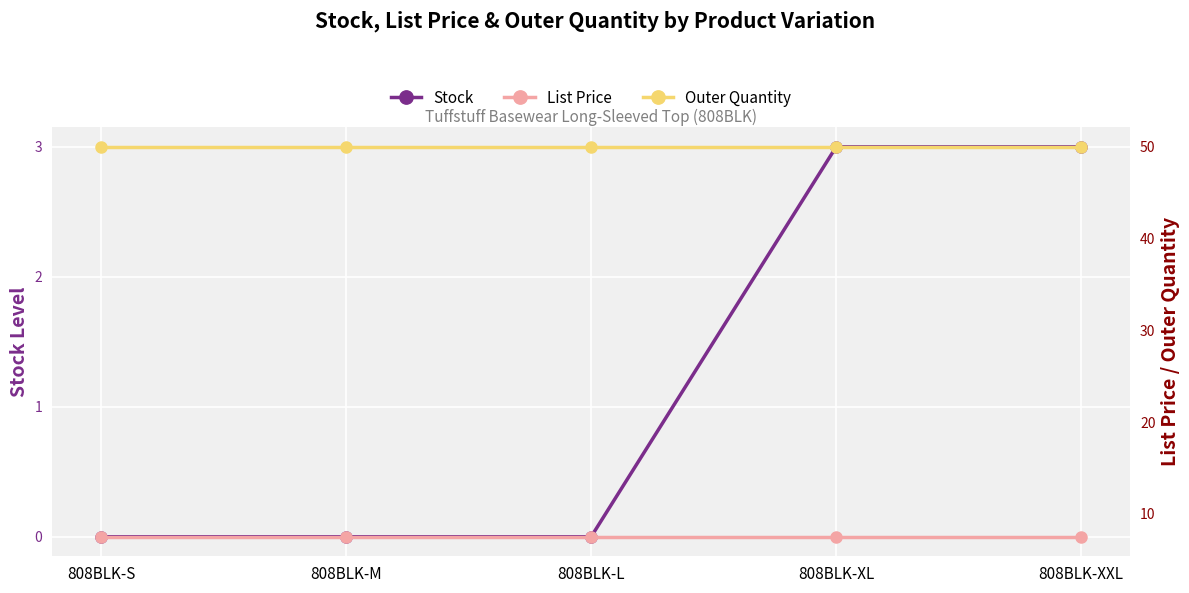

What is the maximum value shown in the chart?

50.0